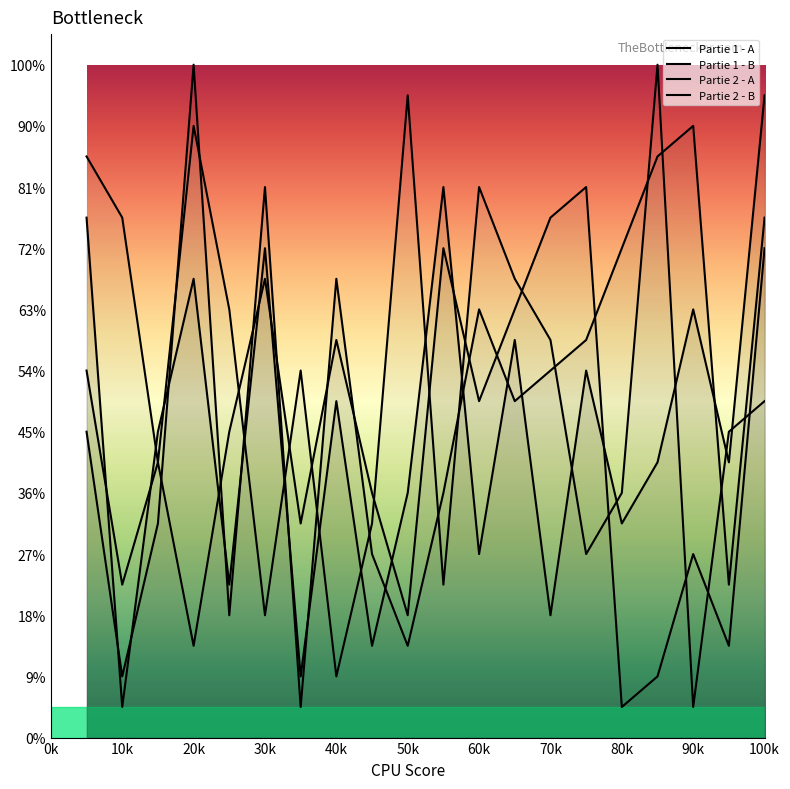

At which category is the sum across all series the highest?

100k